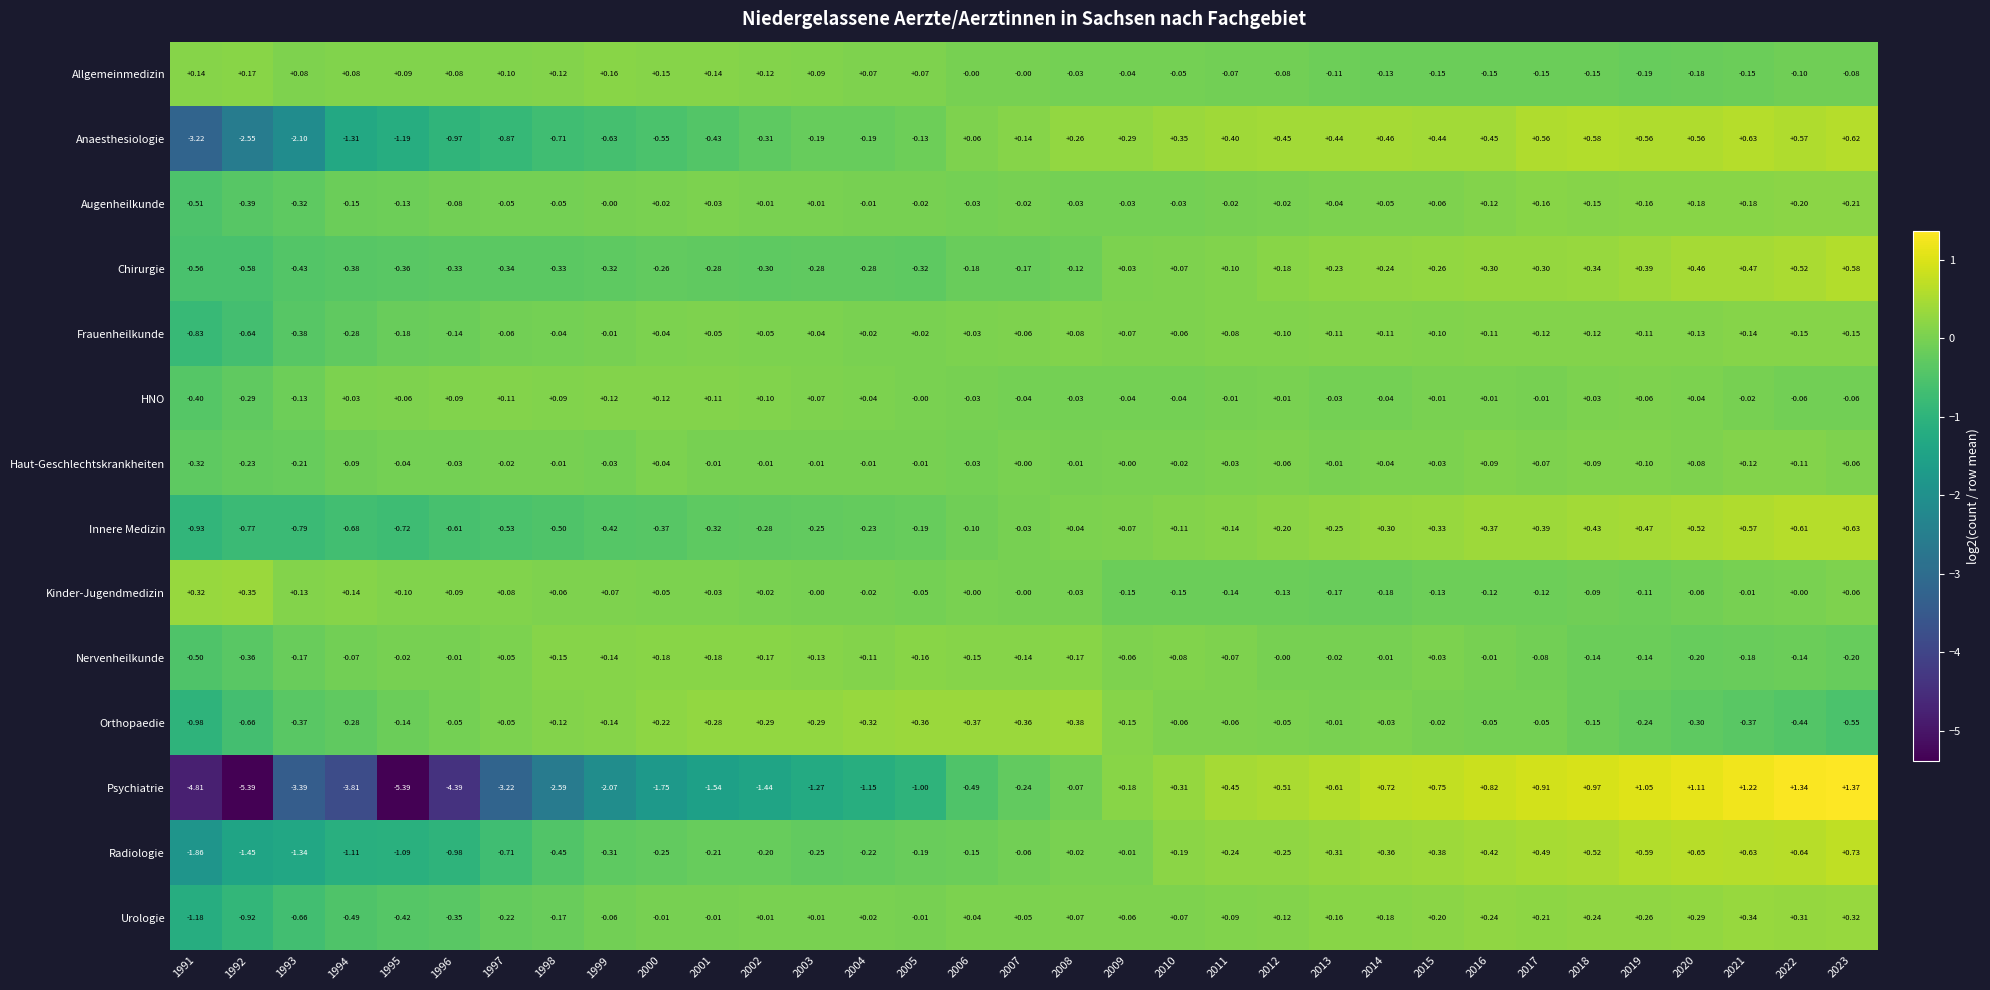

Which series has the largest total across all categories?

Haut-Geschlechtskrankheiten